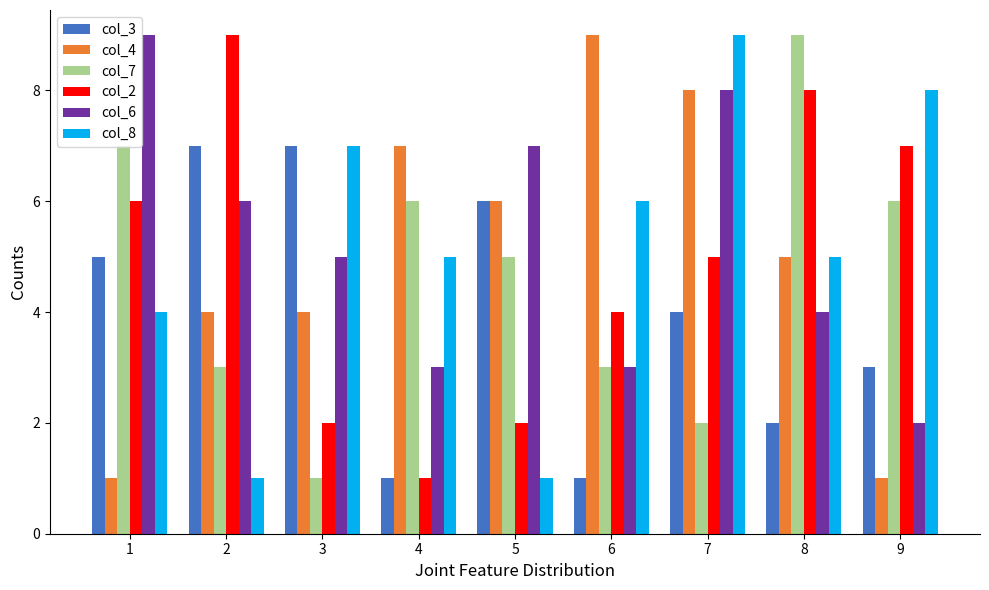

Reading left to right, transcribe all the data shown in this chart.

col_3: 1=5	2=7	3=7	4=1	5=6	6=1	7=4	8=2	9=3
col_4: 1=1	2=4	3=4	4=7	5=6	6=9	7=8	8=5	9=1
col_7: 1=7	2=3	3=1	4=6	5=5	6=3	7=2	8=9	9=6
col_2: 1=6	2=9	3=2	4=1	5=2	6=4	7=5	8=8	9=7
col_6: 1=9	2=6	3=5	4=3	5=7	6=3	7=8	8=4	9=2
col_8: 1=4	2=1	3=7	4=5	5=1	6=6	7=9	8=5	9=8